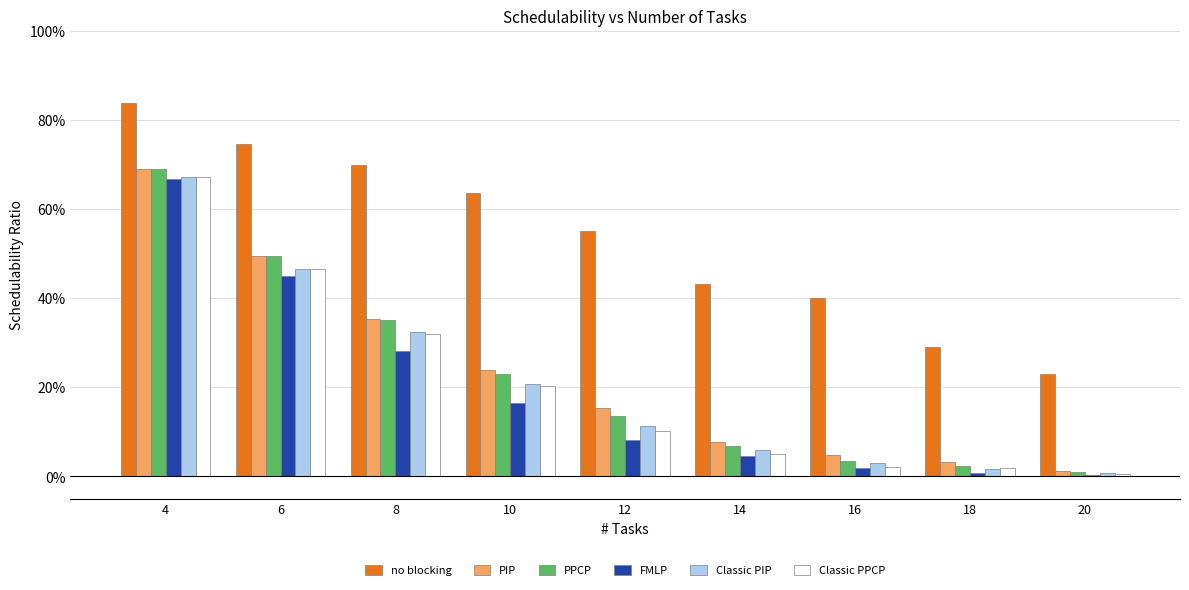

Are the bars horizontal?

No